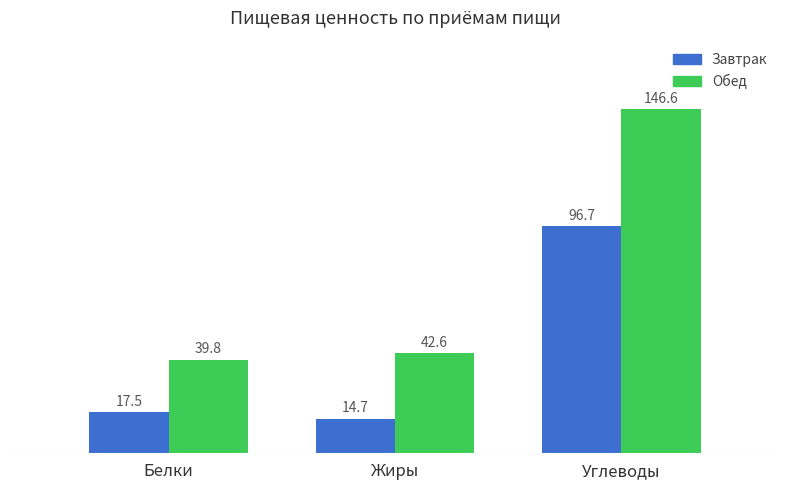

List the series in order of their peak value, highest first.

Обед, Завтрак